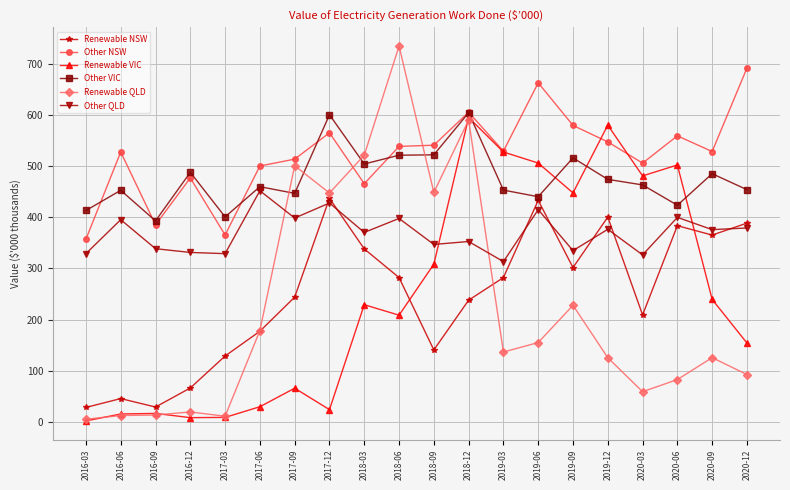

How many data points in Other VIC are less than 463?

10